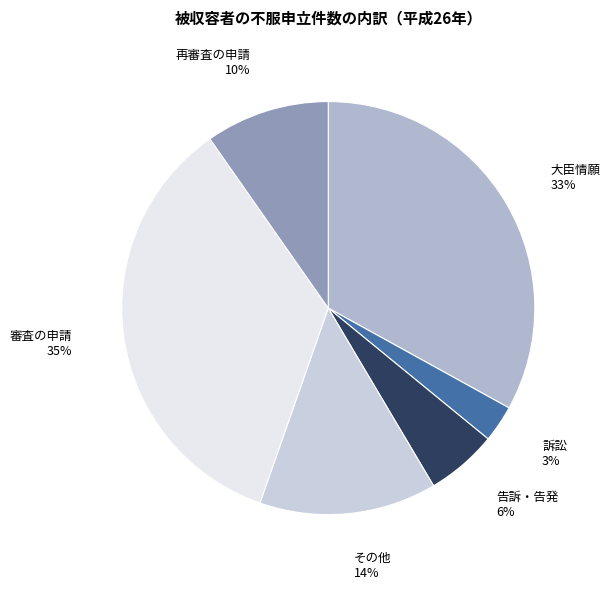

Count the number of slices in the pie.

6